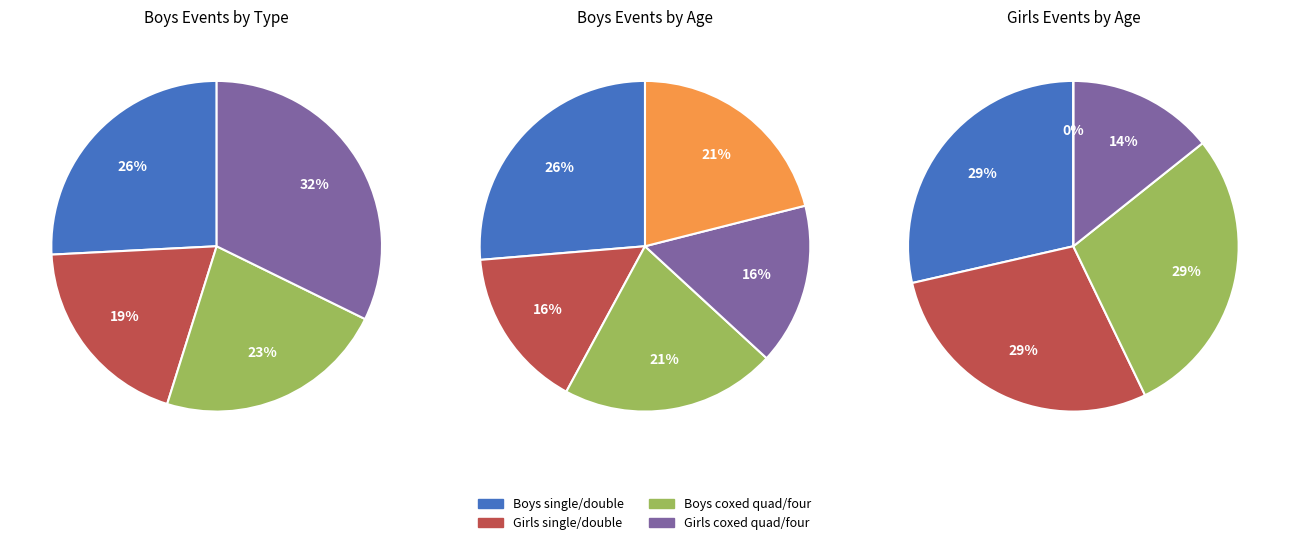

Is U18 the majority of the pie?

No